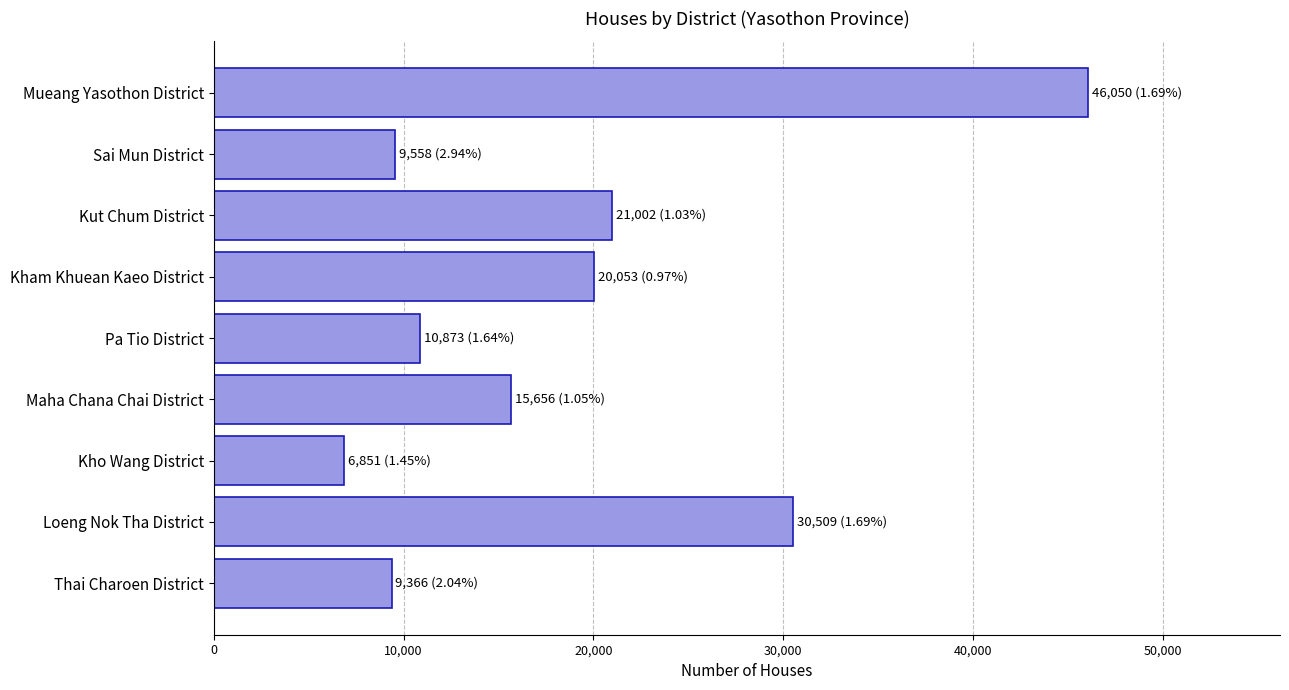

Are the bars horizontal?

Yes